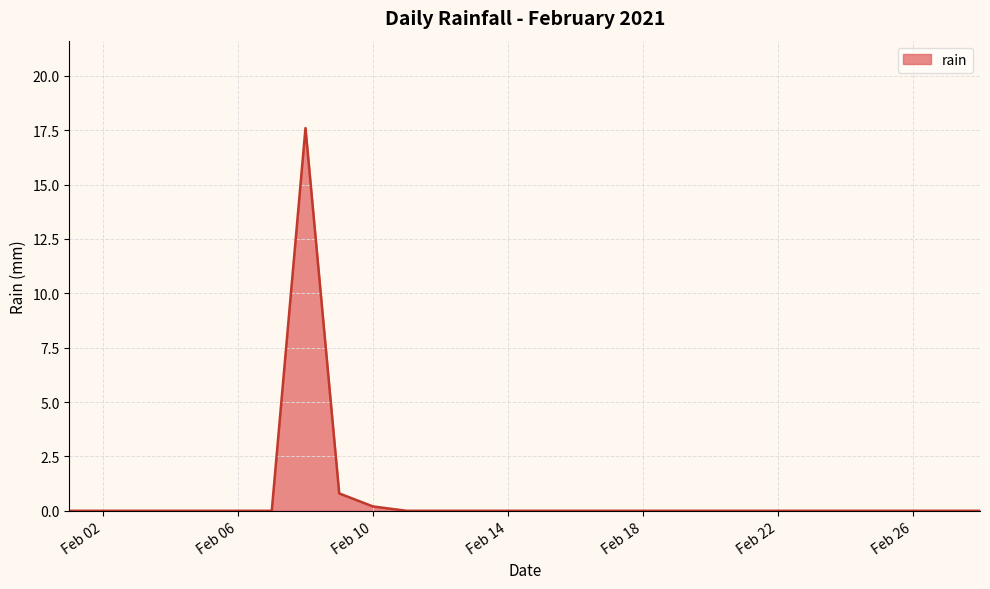

What is the maximum value shown in the chart?

17.6